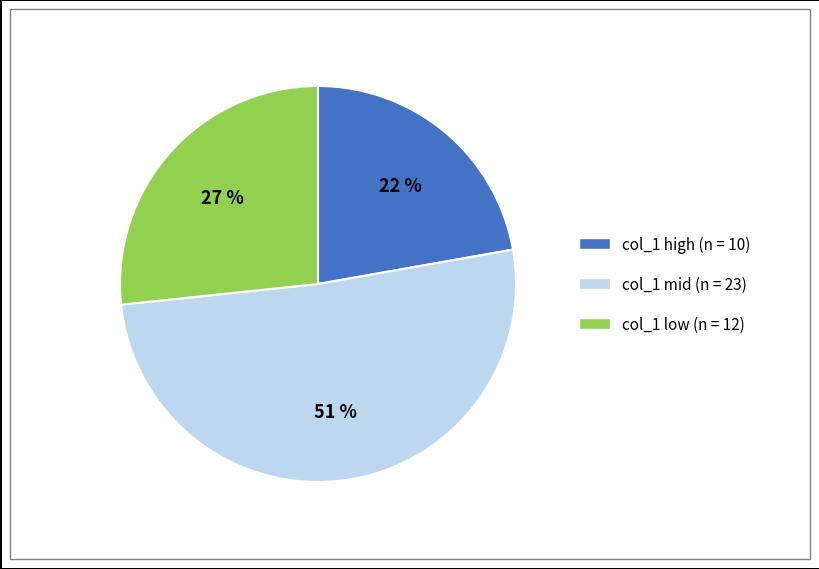

Is there any slice that represents more than half of the pie?

Yes